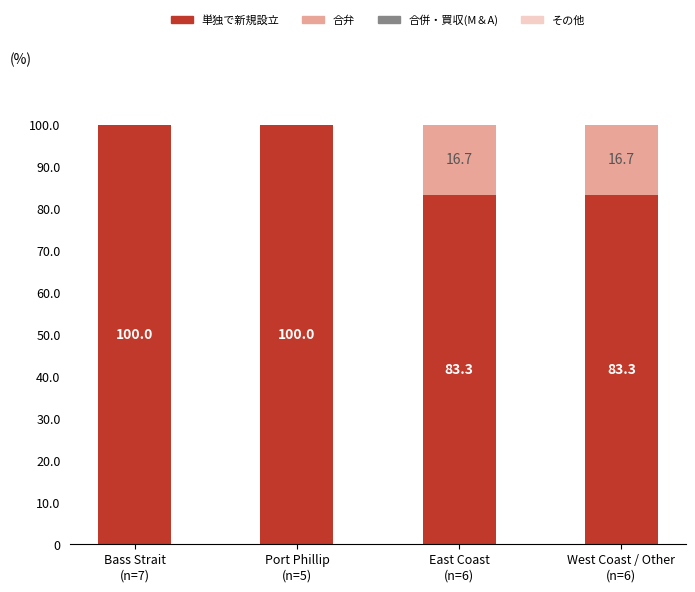

The value of 単独で新規設立 at Port Phillip
(n=5) is 100.0. True or false?

True